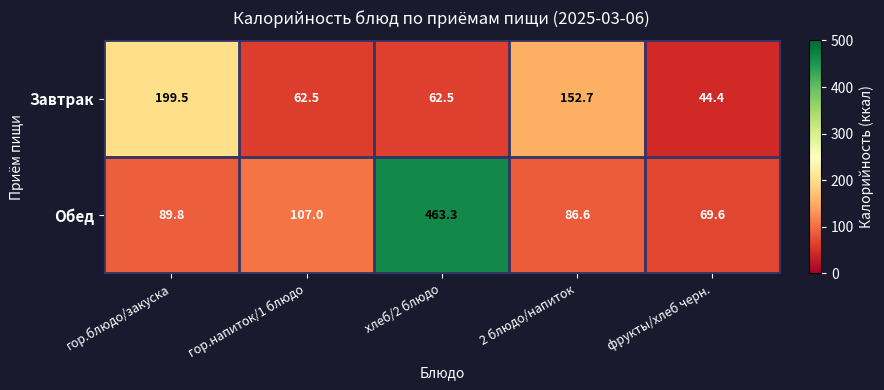

List the series in order of their overall mean, highest first.

Обед, Завтрак